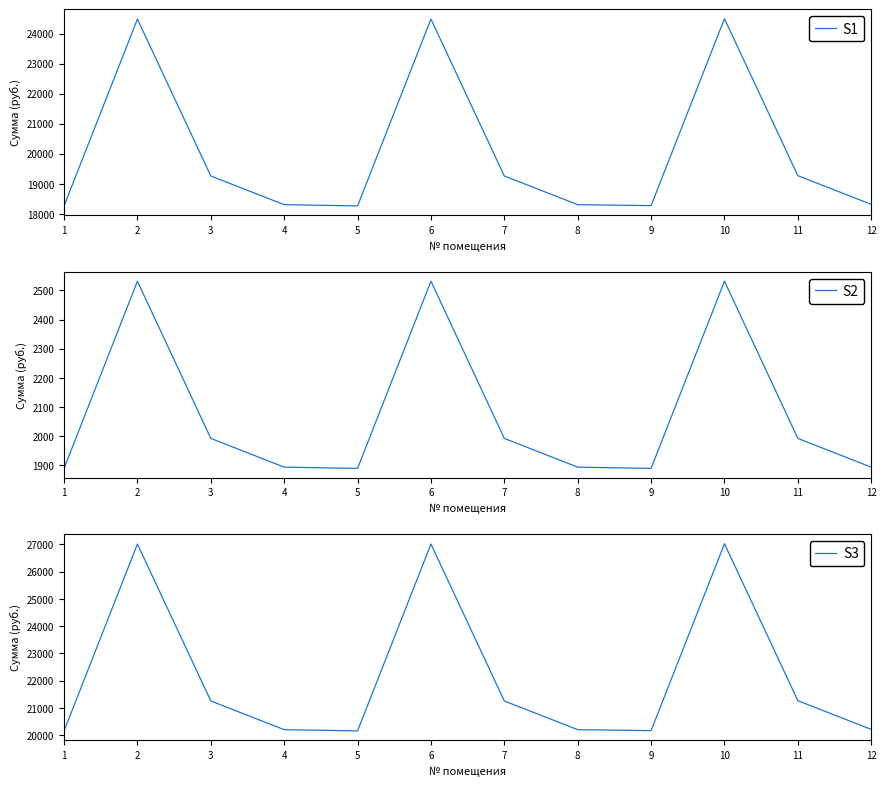

Which has a higher value, 9 or 3?

3